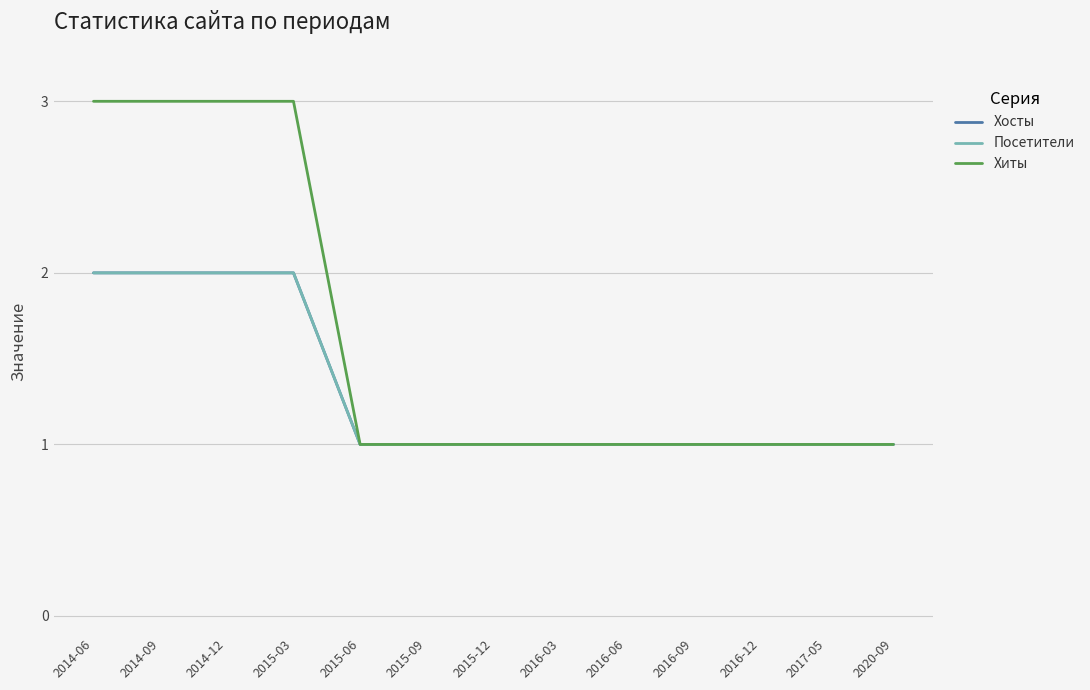

At how many categories does at least one series exceed 2?

4